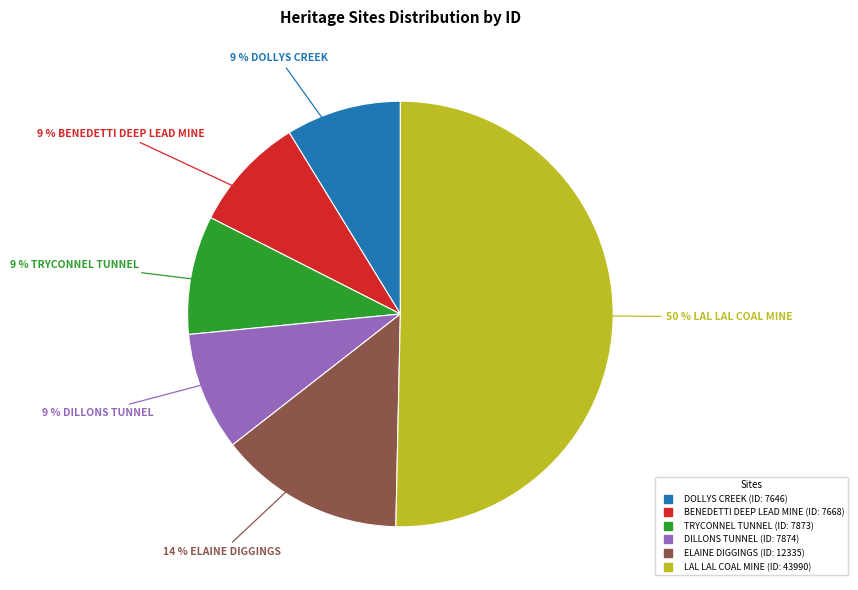

True or false: LAL LAL COAL MINE accounts for 50% of the total.

True